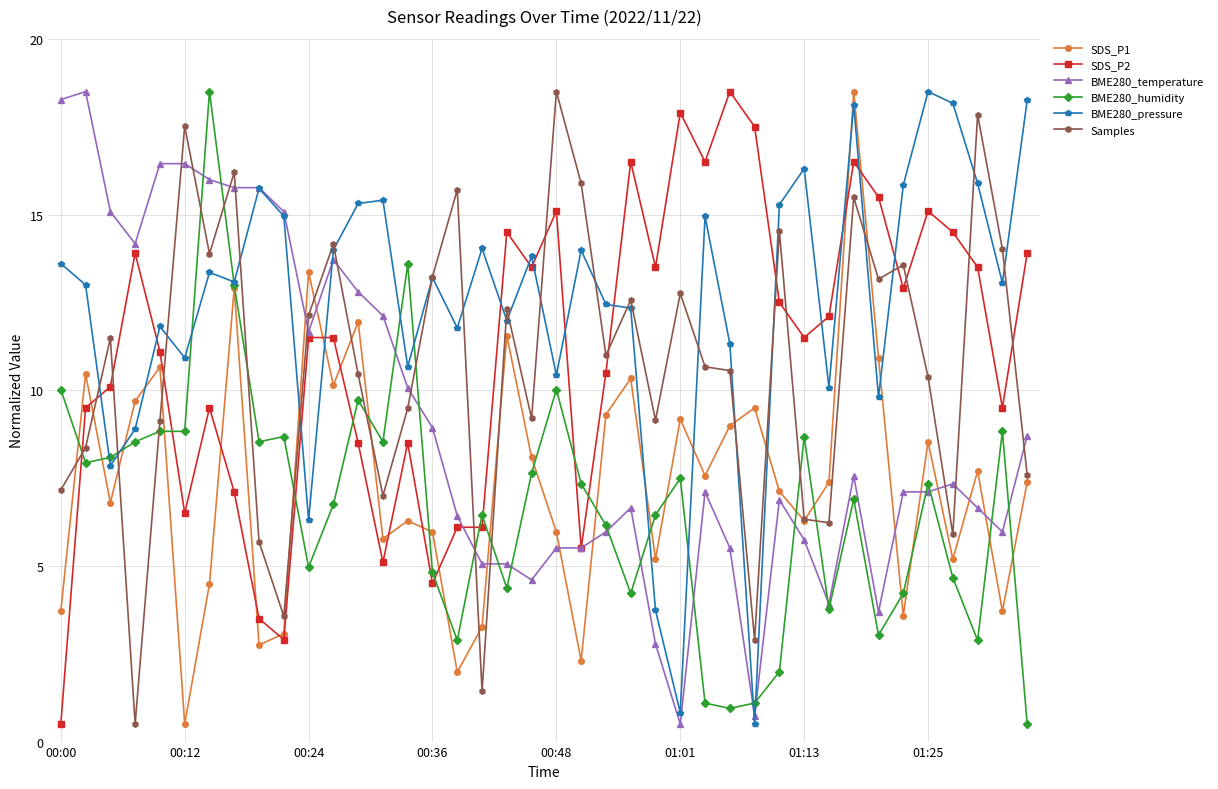

What is the value of the BME280_humidity point at the 25th from the left?

6.5